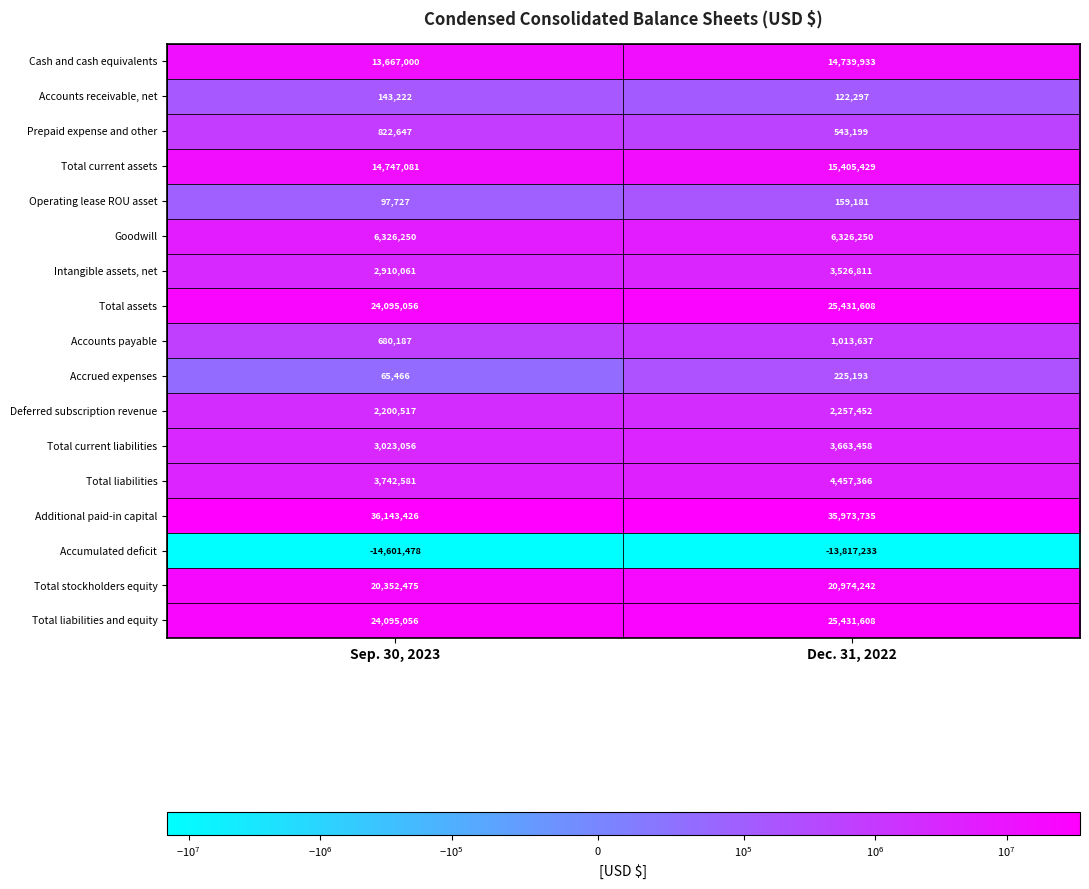

What is the approximate value of Total current assets at Sep. 30, 2023, to the nearest 10?

14747080